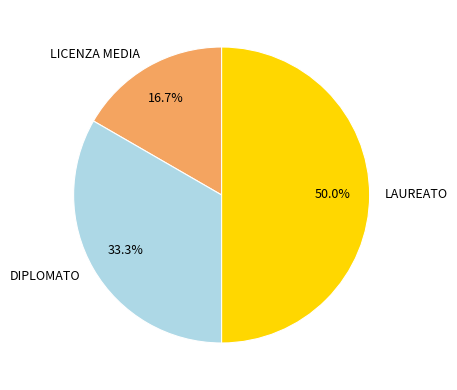

What is the ratio of the value at LICENZA MEDIA to the value at DIPLOMATO?

0.5